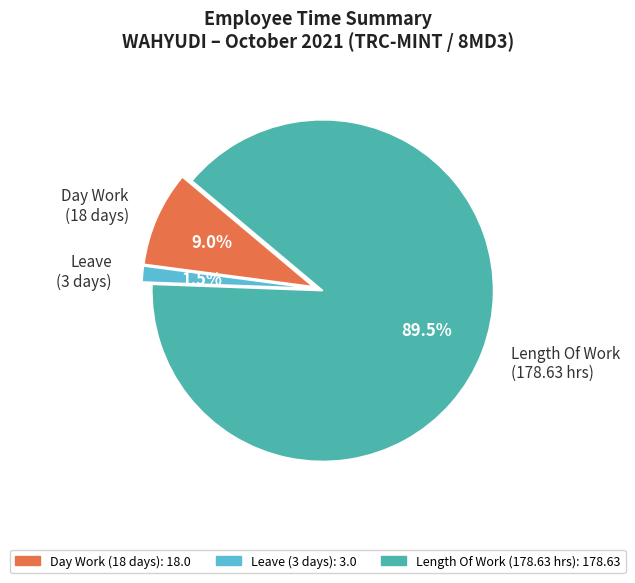

What percentage do Day Work (18 days) and Leave (3 days) together represent?

10.5%